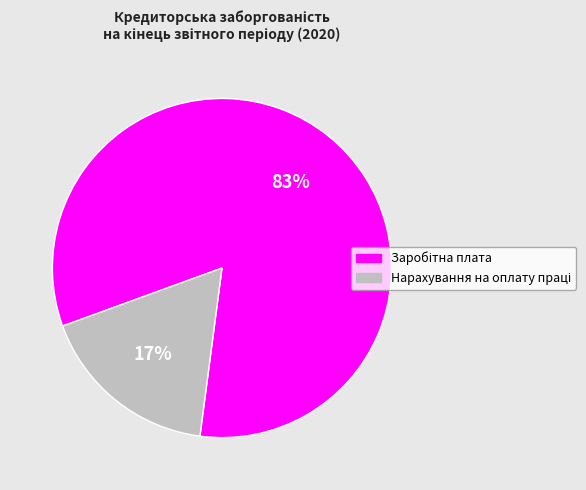

Is there any slice that represents more than half of the pie?

Yes